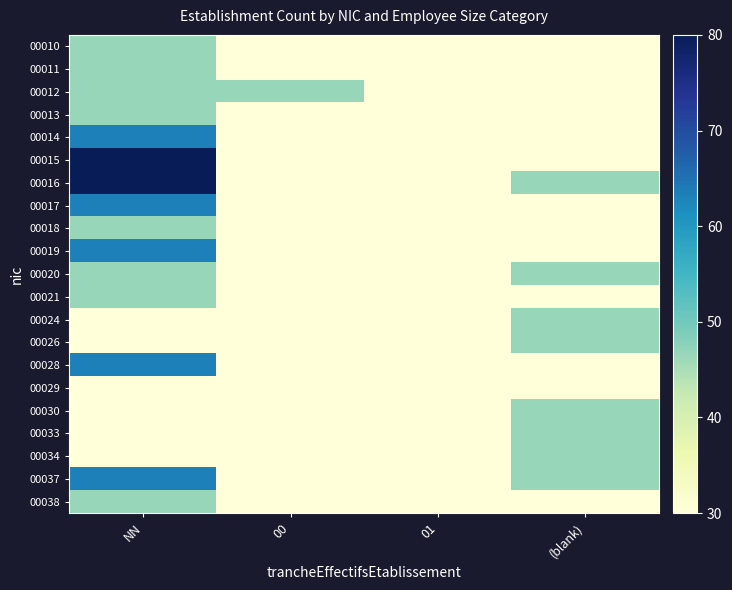

Between NN and 00, which series saw the biggest shift?

00015